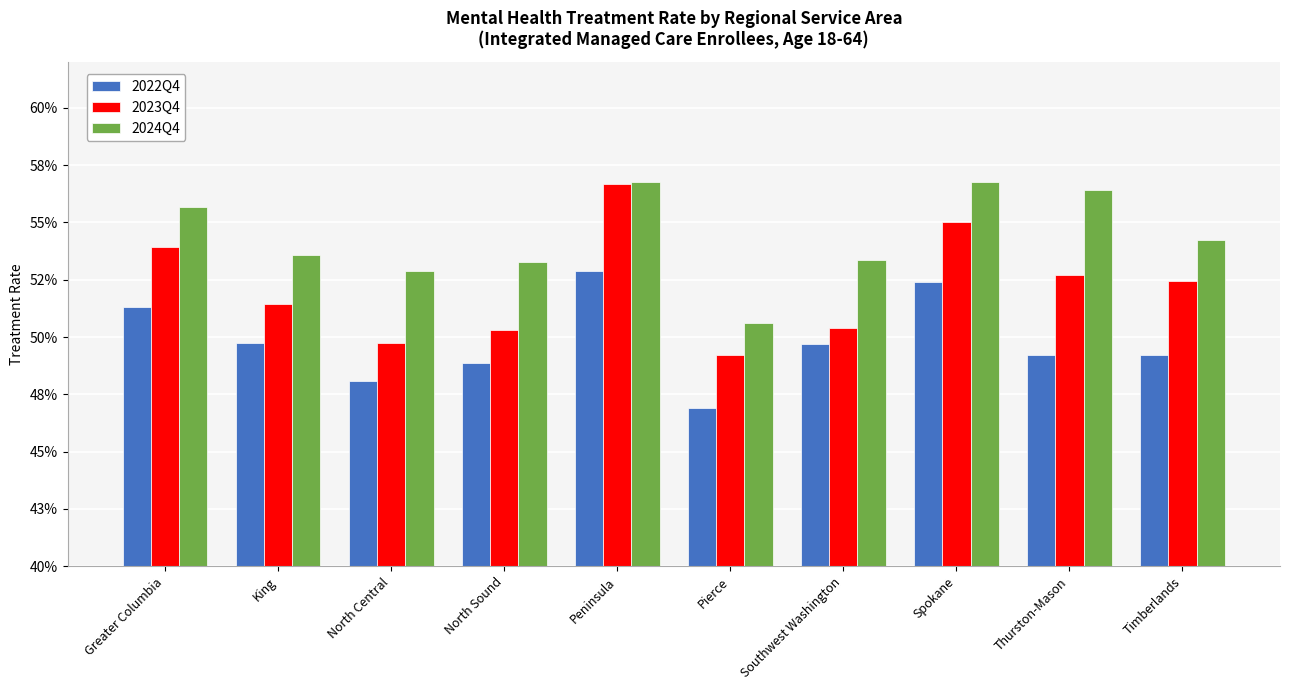

At which label is 2024Q4 closest to 0?

Pierce